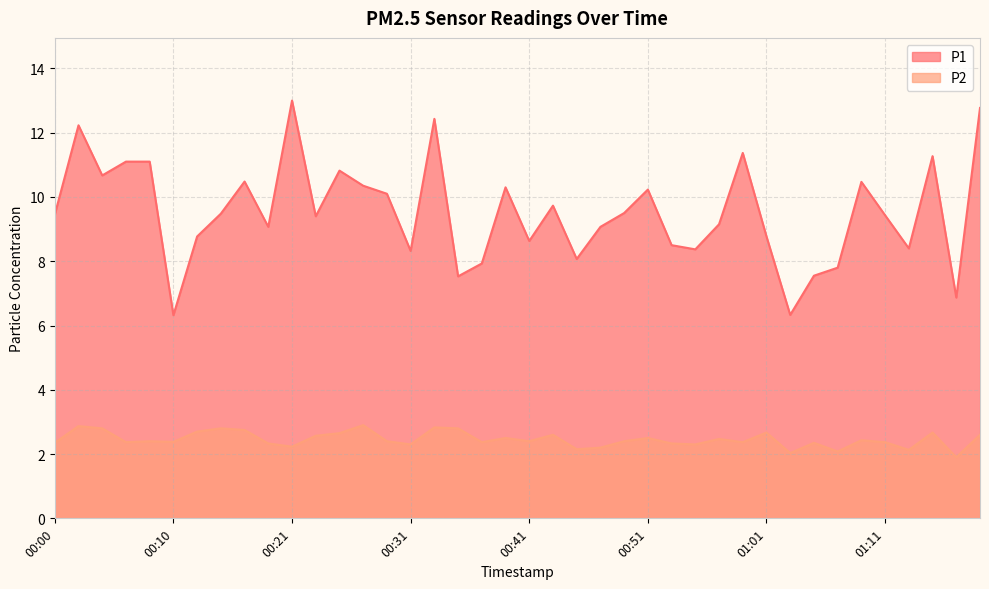

What is the difference between the maximum and minimum values in the P1 series?

6.7